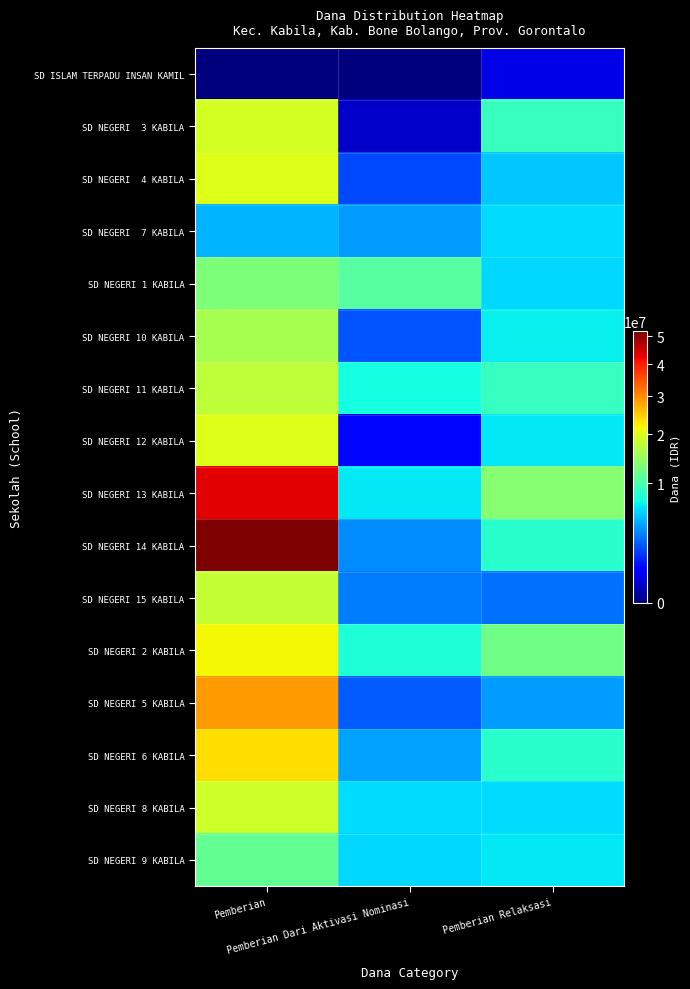

Which series has the largest range (max minus min)?

SD NEGERI 14 KABILA